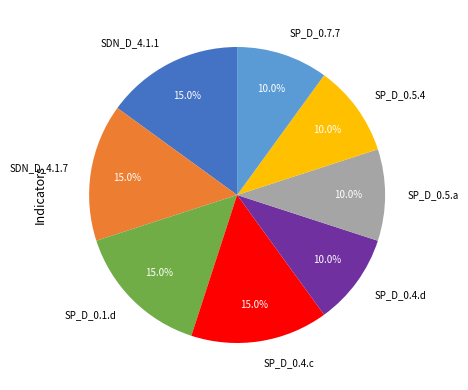

How many slices are in this pie chart?

8